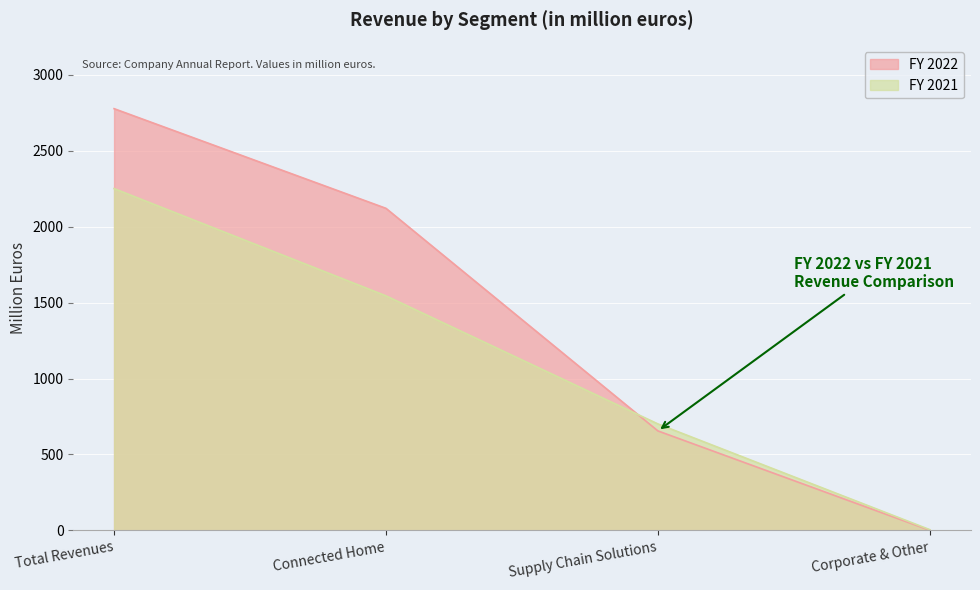

What are all the series names shown in the legend?

FY 2022, FY 2021